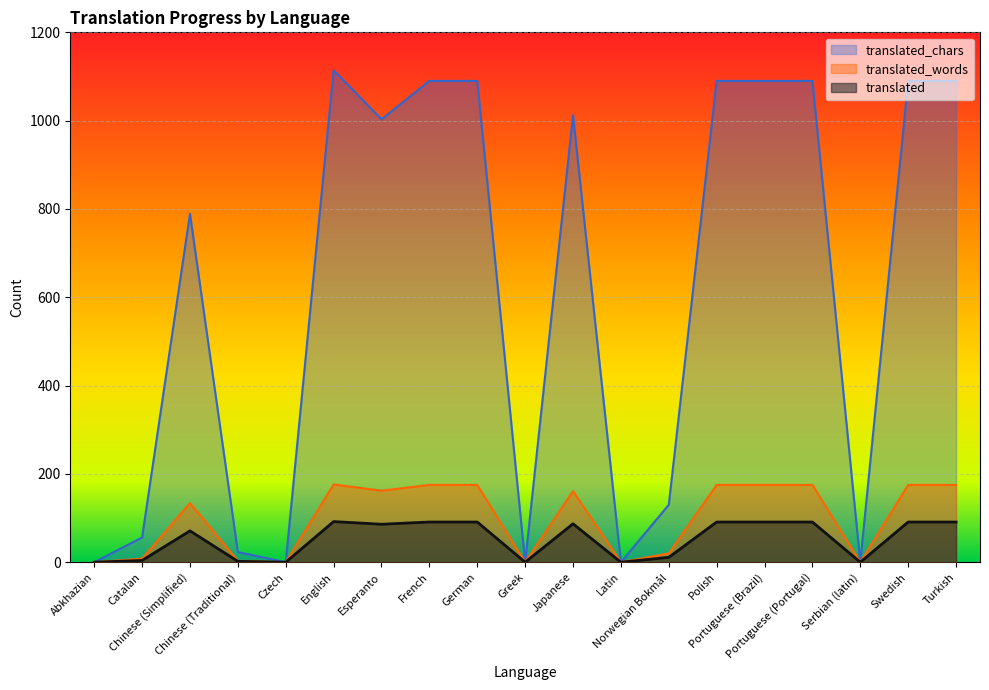

True or false: translated_chars and translated_words cross at least once.

False